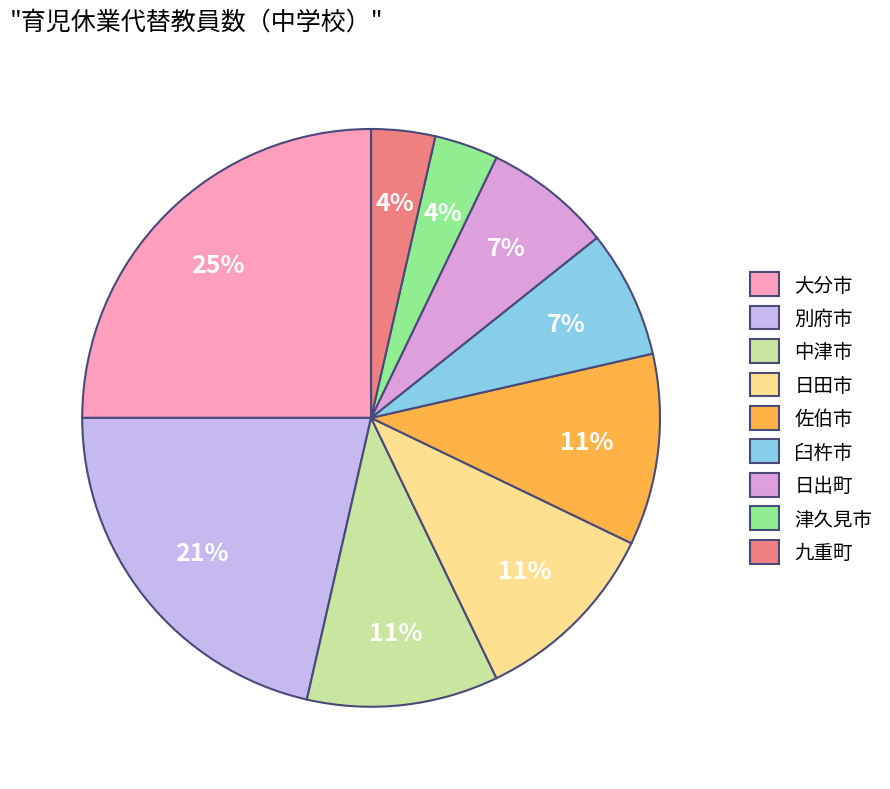

Does 臼杵市 represent more than half of the total?

No